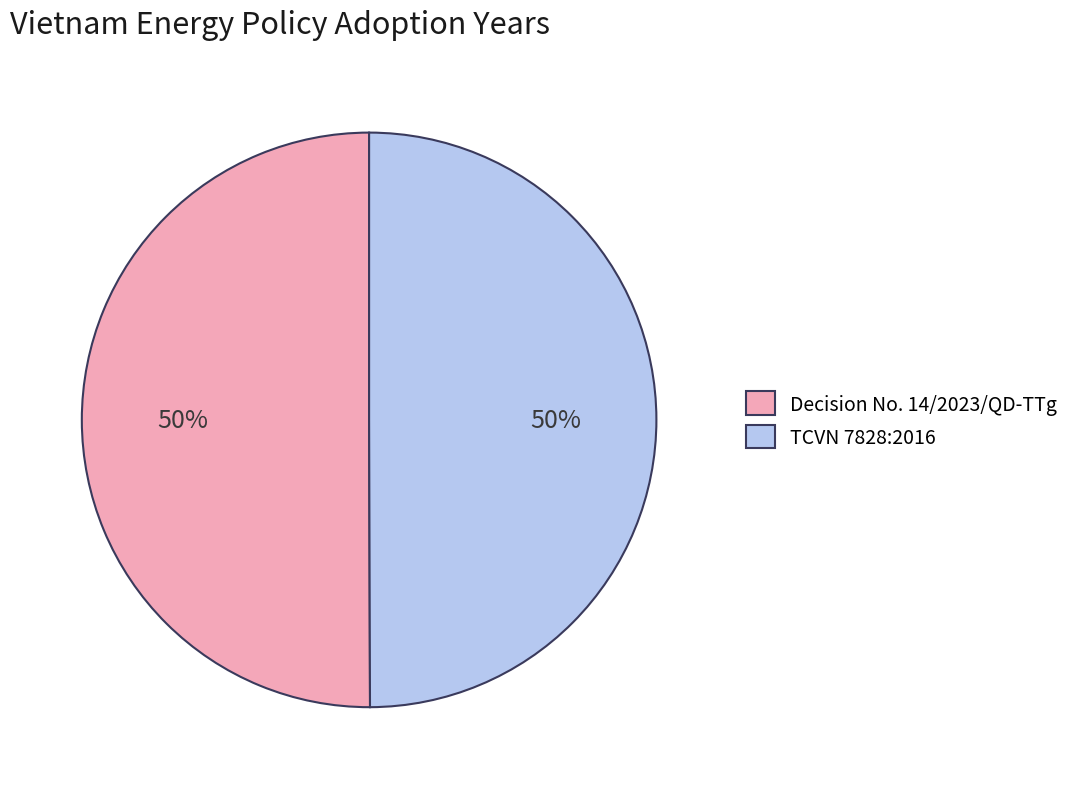

To the nearest percent, what is the combined percentage of TCVN 7828:2016 and Decision No. 14/2023/QD-TTg?

100%